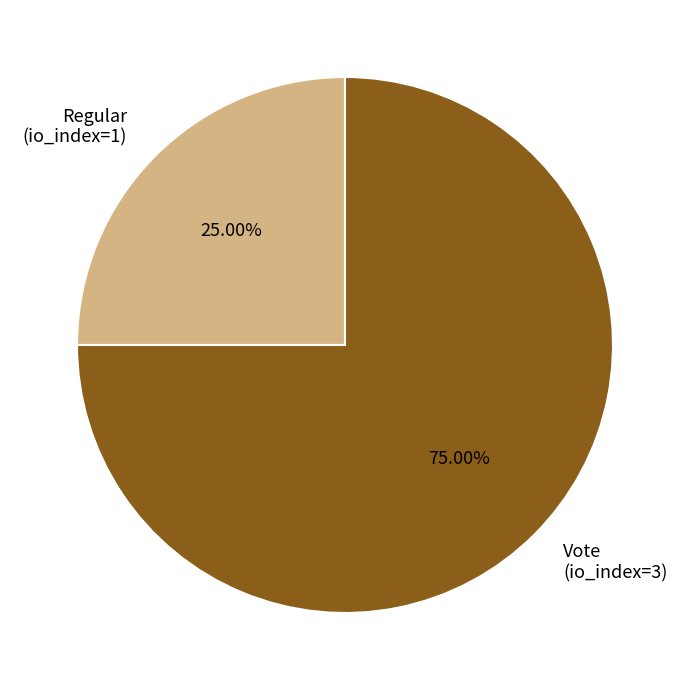

What percentage is NOT represented by Vote (io_index=3)?

25.0%